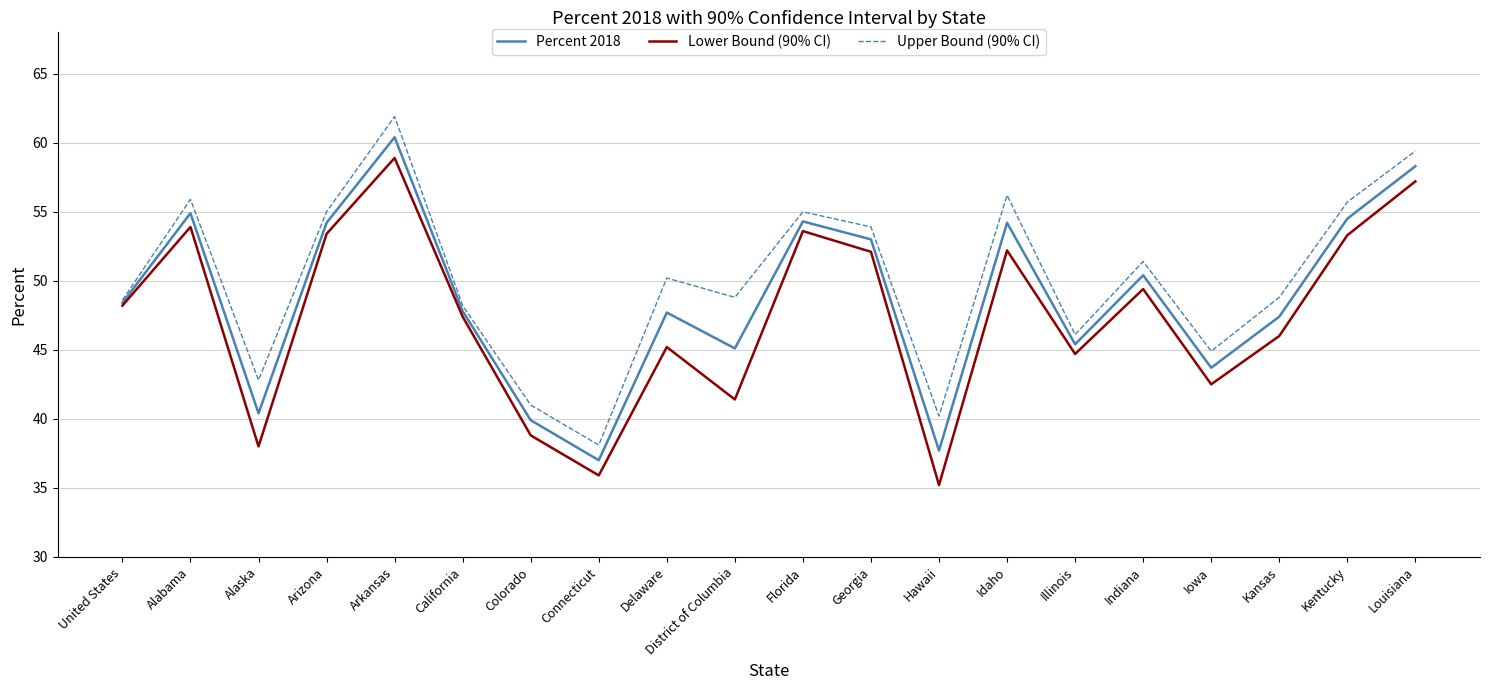

What is the minimum value for Lower Bound (90% CI)?

35.2